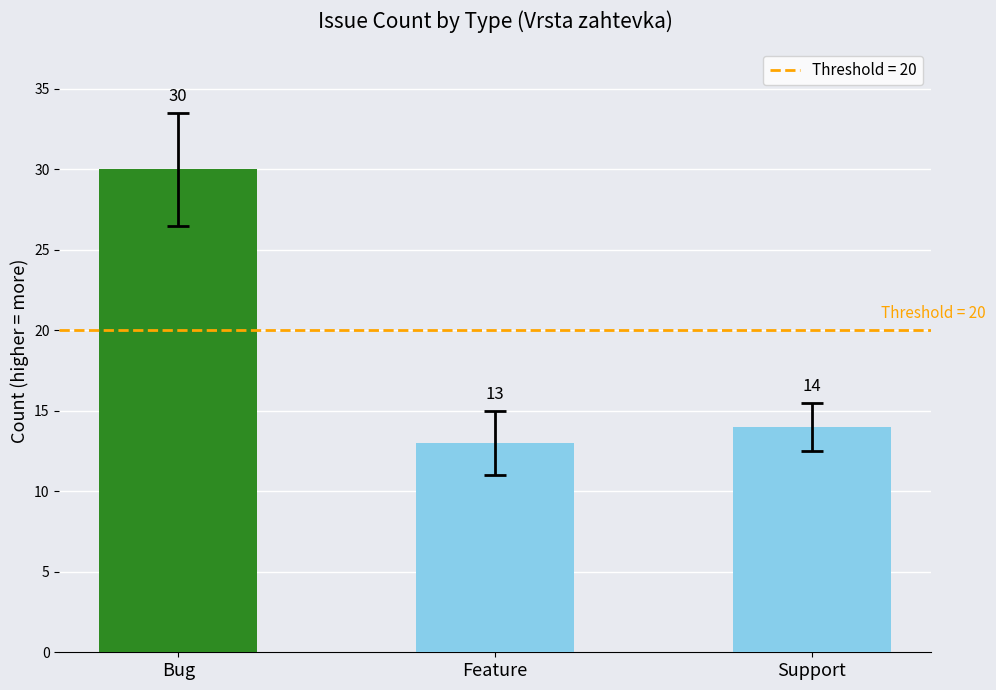

The value at Bug is 30. True or false?

True